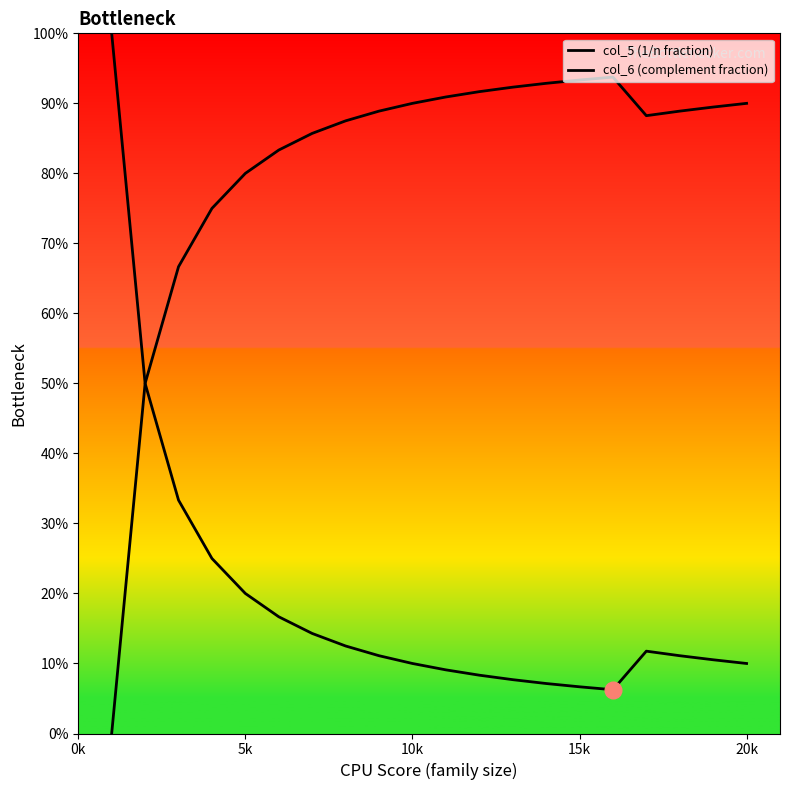

Does the chart have visible grid lines?

No